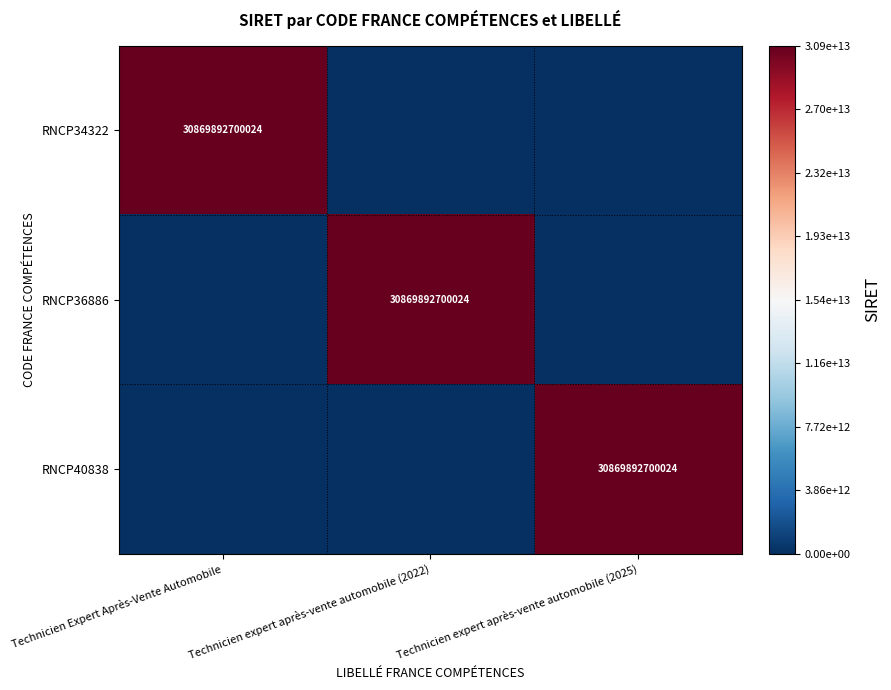

Is it true that RNCP36886 equals 30869892700024 at Technicien expert après-vente automobile (2022)?

True